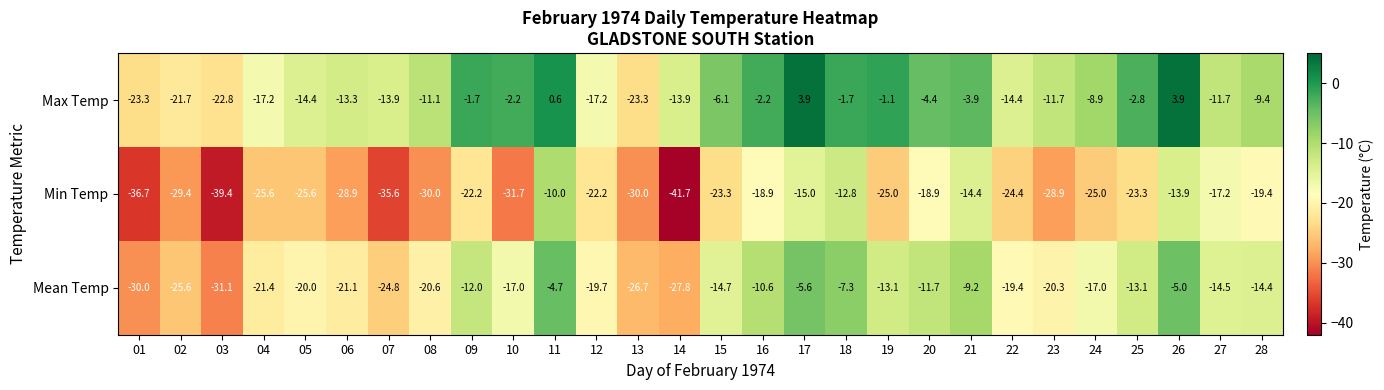

Where is Max Temp nearest to the value -9?

24